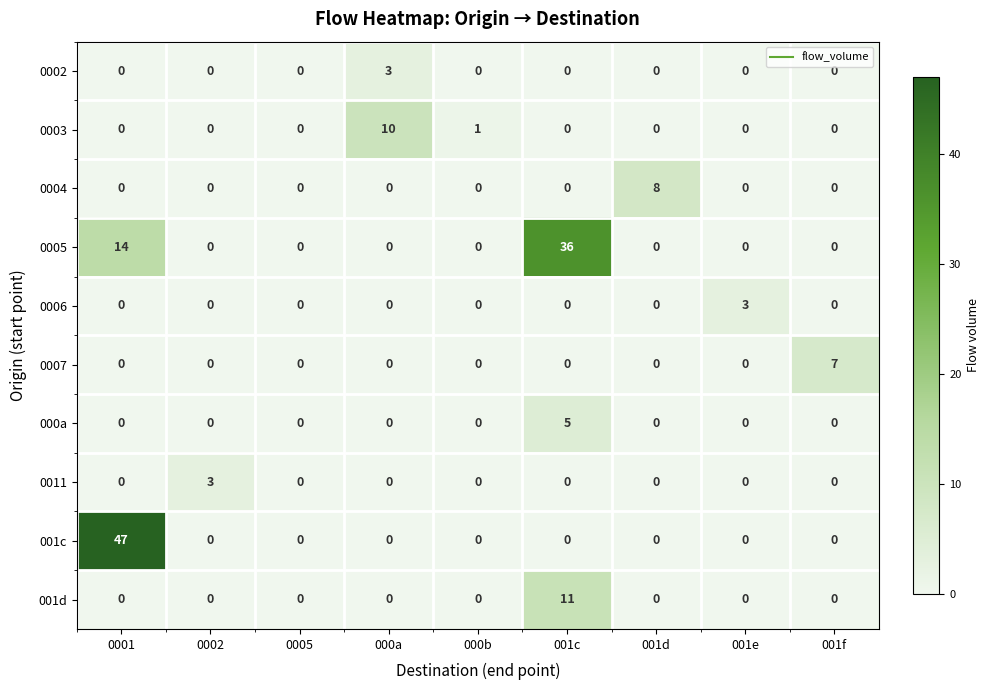

What is the total value across all series at 0002?

3